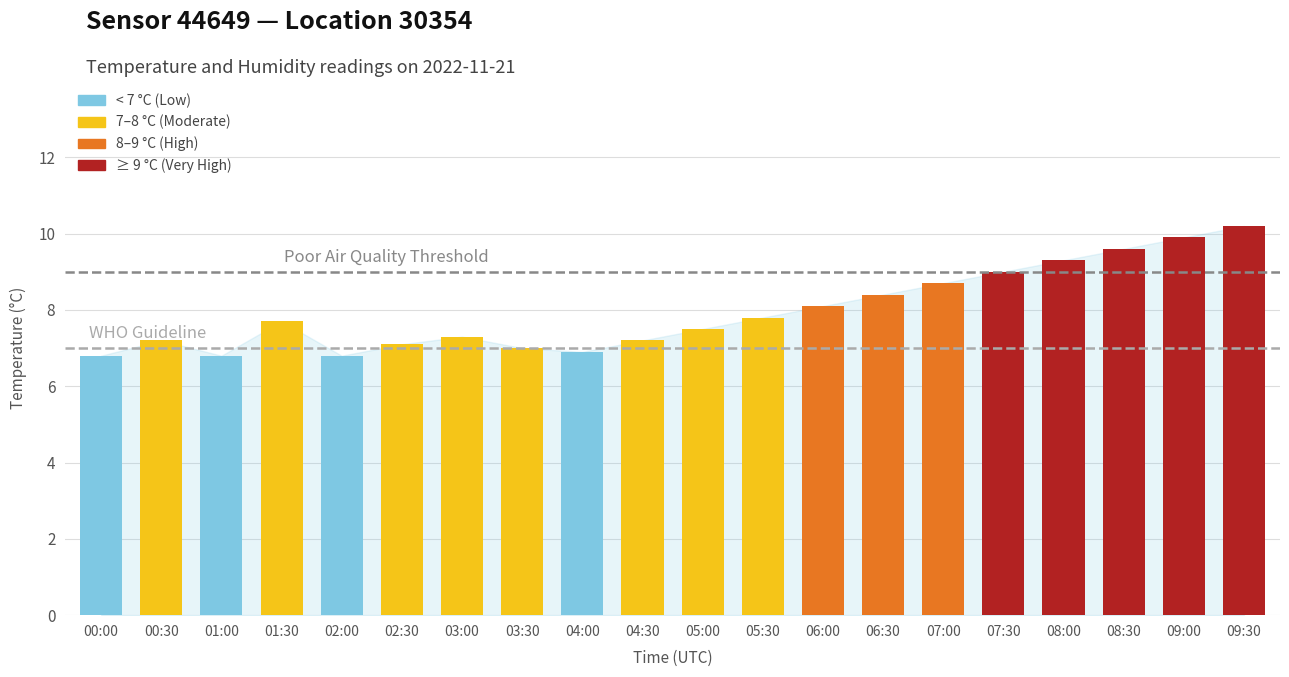

What is the change in value from 07:00 to 08:00?

+0.6